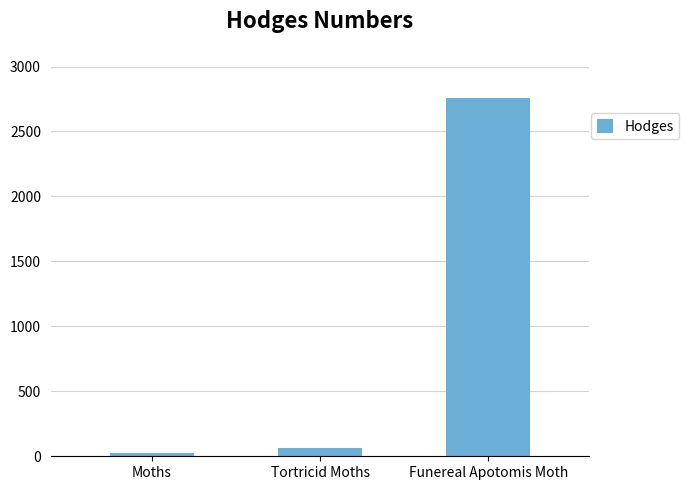

List the labels in order of value, smallest first.

Moths, Tortricid Moths, Funereal Apotomis Moth